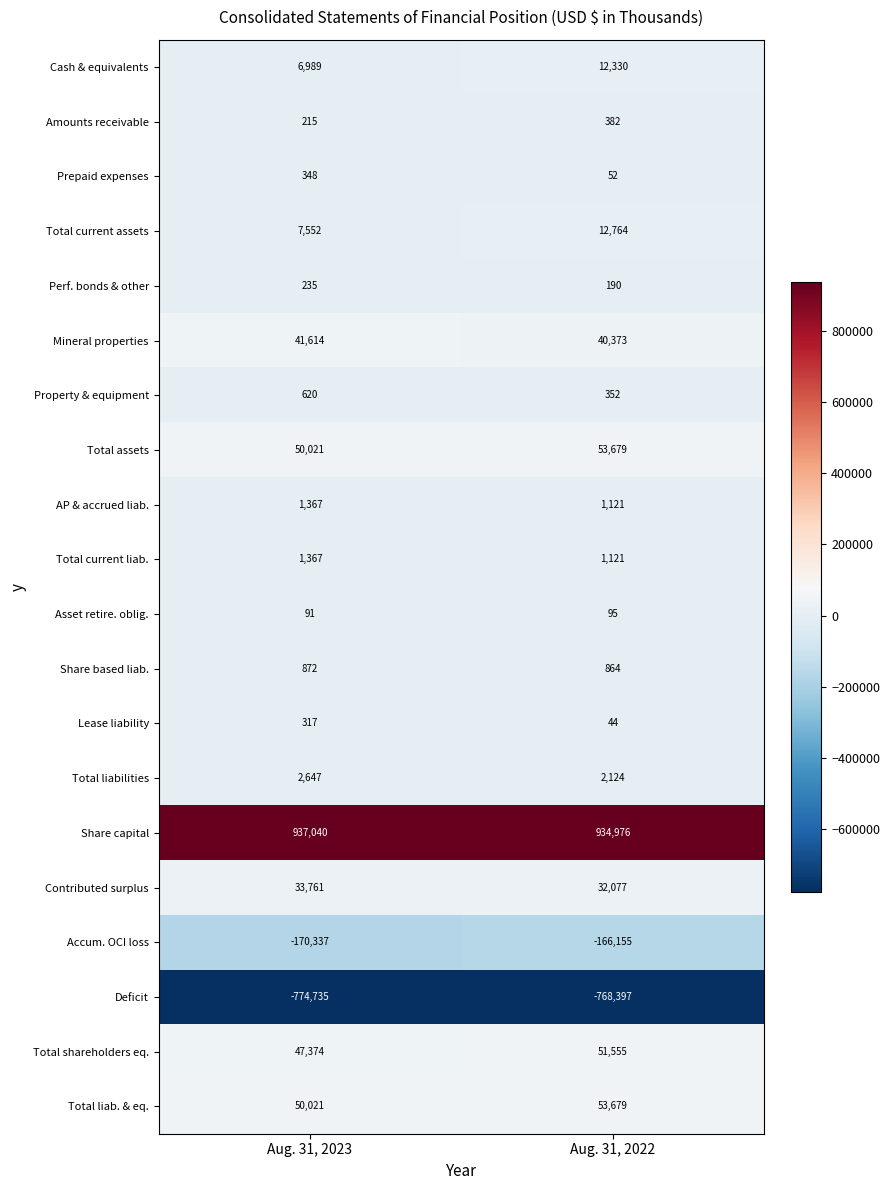

List the labels in order of Total current assets value, smallest first.

Aug. 31, 2023, Aug. 31, 2022